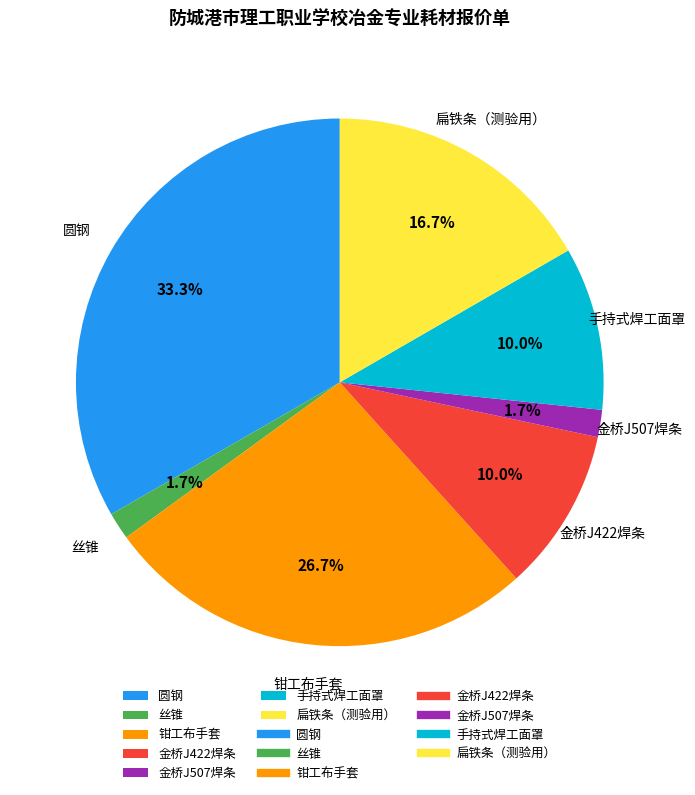

Which slice is the largest?

圆钢